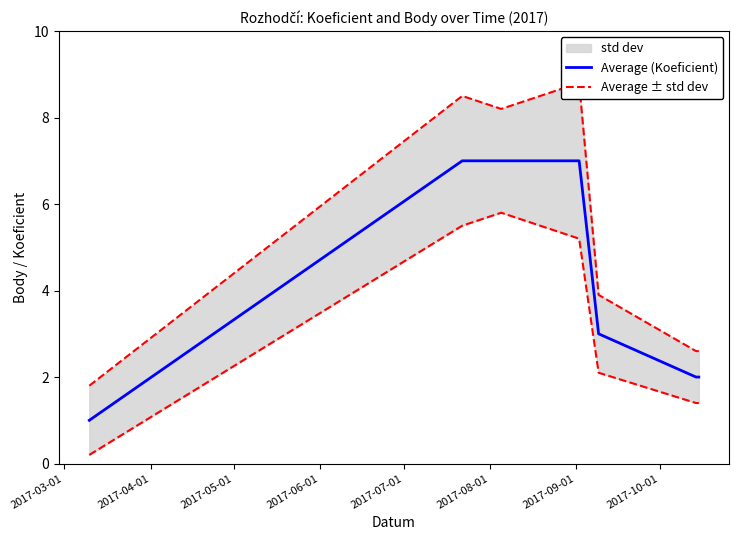

What is the highest value of the Average (Koeficient) series?

7